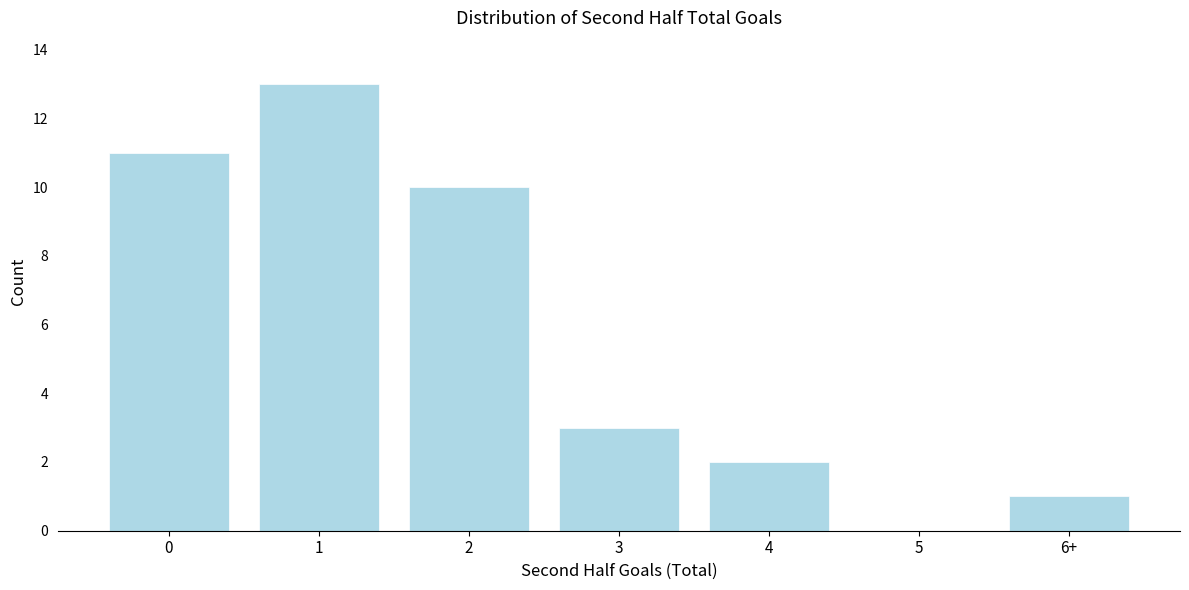

Reading left to right, transcribe all the data shown in this chart.

0=11	1=13	2=10	3=3	4=2	5=0	6+=1